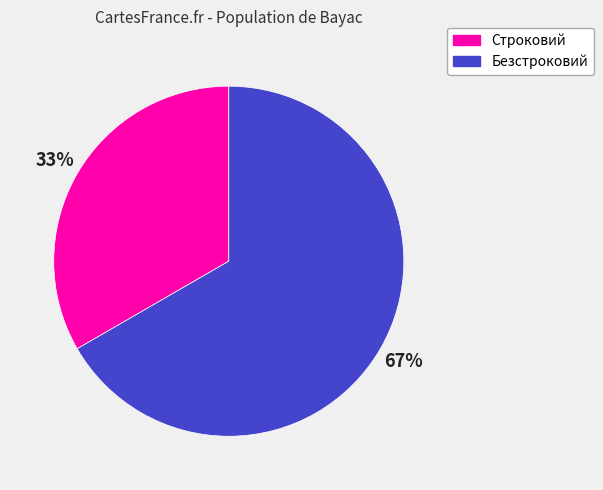

True or false: Безстроковий accounts for 67% of the total.

True